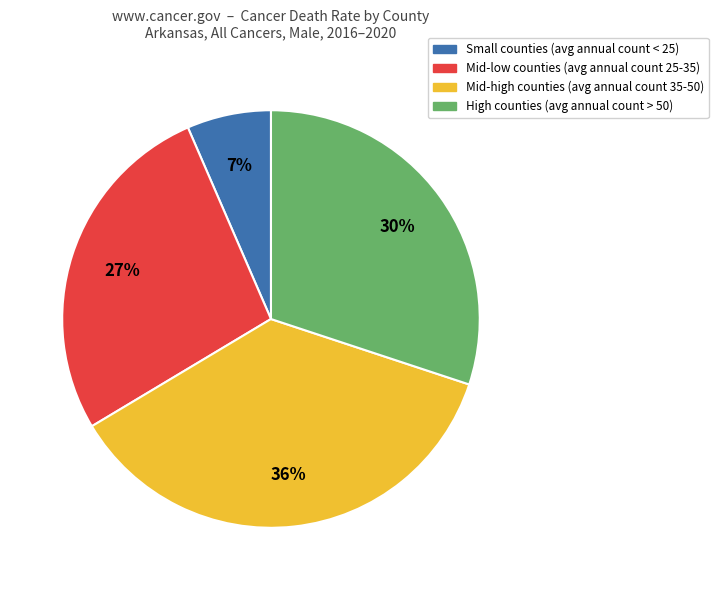

To the nearest percent, what is the average slice percentage?

25%